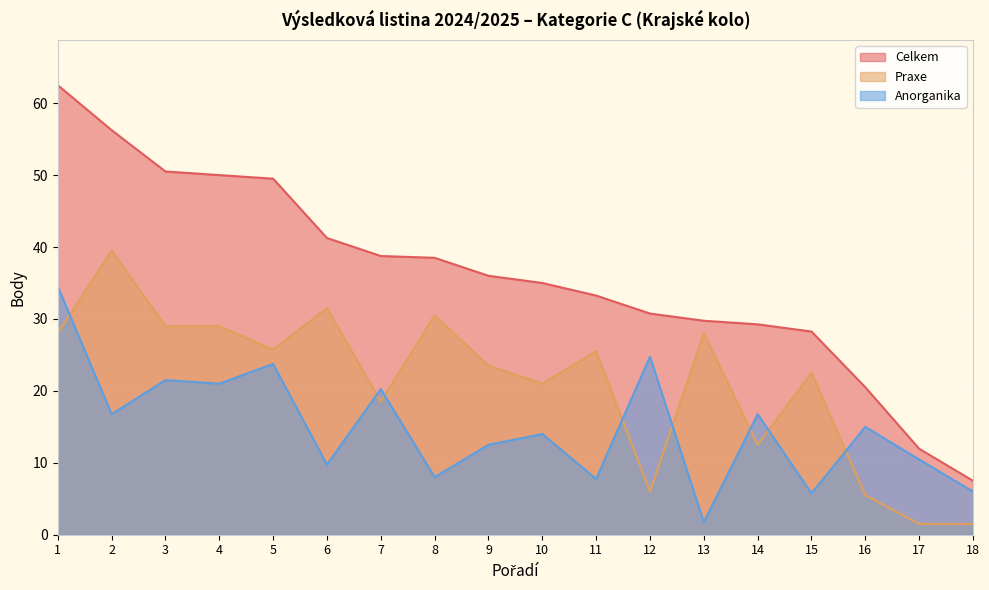

Reading left to right, list all the values displayed in this chart.

Celkem: 1=62.5	2=56.2	3=50.5	4=50.0	5=49.5	6=41.2	7=38.8	8=38.5	9=36.0	10=35.0	11=33.2	12=30.8	13=29.8	14=29.2	15=28.2	16=20.5	17=11.9	18=7.5
Anorganika: 1=34.5	2=16.8	3=21.5	4=21.0	5=23.8	6=9.8	7=20.2	8=8.0	9=12.5	10=14.0	11=7.8	12=24.8	13=1.8	14=16.8	15=5.8	16=15.0	17=10.4	18=6.0
Praxe: 1=28.0	2=39.5	3=29.0	4=29.0	5=25.8	6=31.5	7=18.5	8=30.5	9=23.5	10=21.0	11=25.5	12=6.0	13=28.0	14=12.5	15=22.5	16=5.5	17=1.5	18=1.5